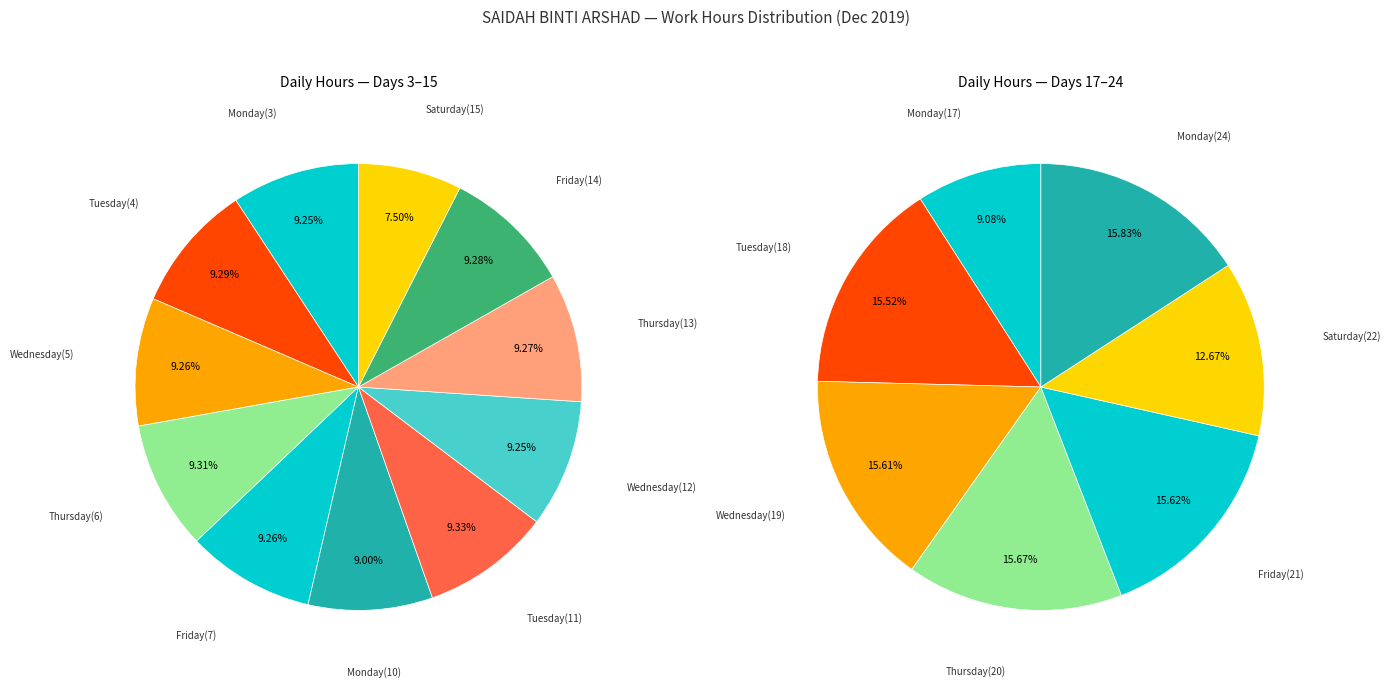

The Mon_17 slice represents 1% of the pie. True or false?

False